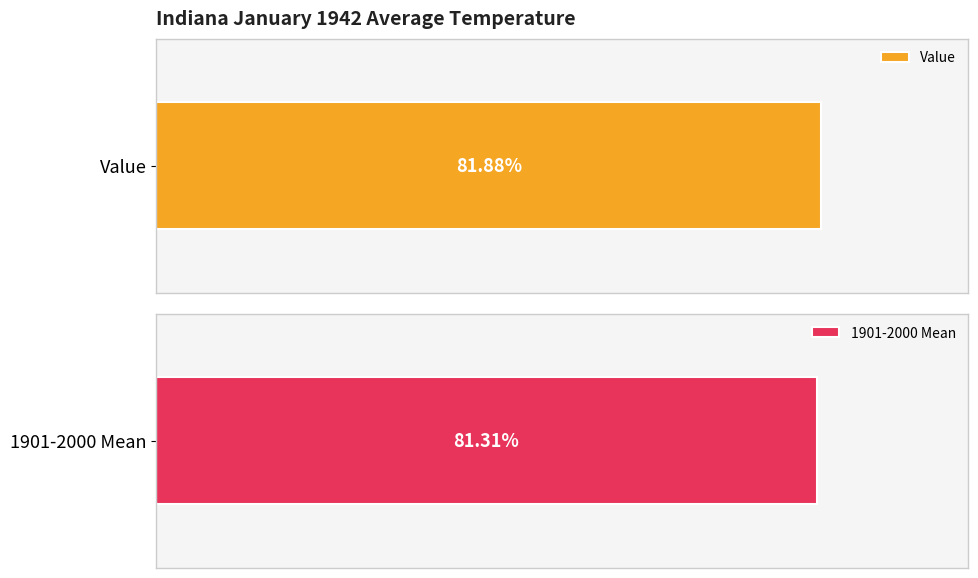

True or false: 1901-2000 Mean has a value of 47.0 at 1.

False